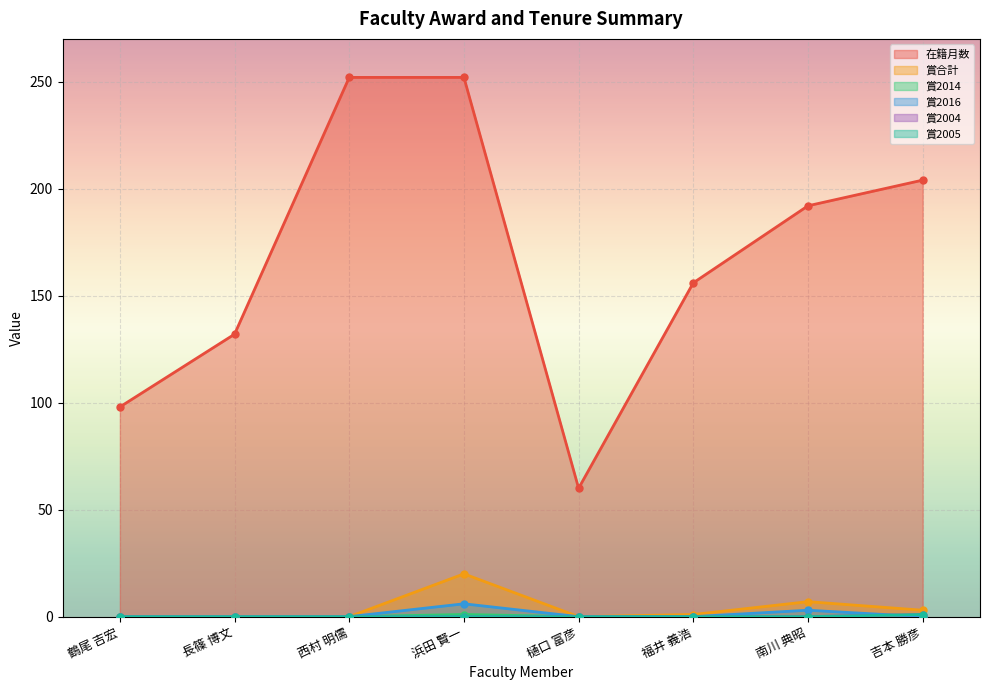

True or false: 賞2014 and 賞2005 intersect in this chart.

False